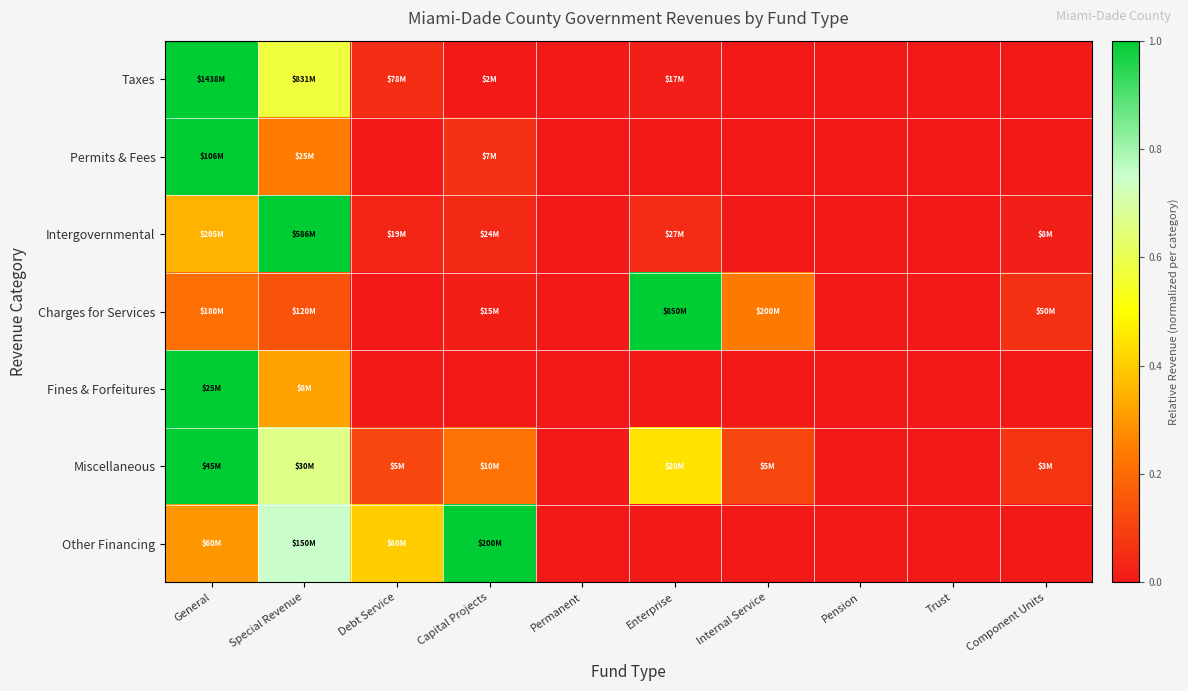

Reading left to right, transcribe all the data shown in this chart.

Taxes: General=1.0	Special Revenue=0.6	Debt Service=0.1	Capital Projects=0.0	Permanent=0.0	Enterprise=0.0	Internal Service=0.0	Pension=0.0	Trust=0.0	Component Units=0.0
Permits & Fees: General=1.0	Special Revenue=0.2	Debt Service=0.0	Capital Projects=0.1	Permanent=0.0	Enterprise=0.0	Internal Service=0.0	Pension=0.0	Trust=0.0	Component Units=0.0
Intergovernmental: General=0.3	Special Revenue=1.0	Debt Service=0.0	Capital Projects=0.0	Permanent=0.0	Enterprise=0.0	Internal Service=0.0	Pension=0.0	Trust=0.0	Component Units=0.0
Charges for Services: General=0.2	Special Revenue=0.1	Debt Service=0.0	Capital Projects=0.0	Permanent=0.0	Enterprise=1.0	Internal Service=0.2	Pension=0.0	Trust=0.0	Component Units=0.1
Fines & Forfeitures: General=1.0	Special Revenue=0.3	Debt Service=0.0	Capital Projects=0.0	Permanent=0.0	Enterprise=0.0	Internal Service=0.0	Pension=0.0	Trust=0.0	Component Units=0.0
Miscellaneous: General=1.0	Special Revenue=0.7	Debt Service=0.1	Capital Projects=0.2	Permanent=0.0	Enterprise=0.4	Internal Service=0.1	Pension=0.0	Trust=0.0	Component Units=0.1
Other Financing: General=0.3	Special Revenue=0.8	Debt Service=0.4	Capital Projects=1.0	Permanent=0.0	Enterprise=0.0	Internal Service=0.0	Pension=0.0	Trust=0.0	Component Units=0.0